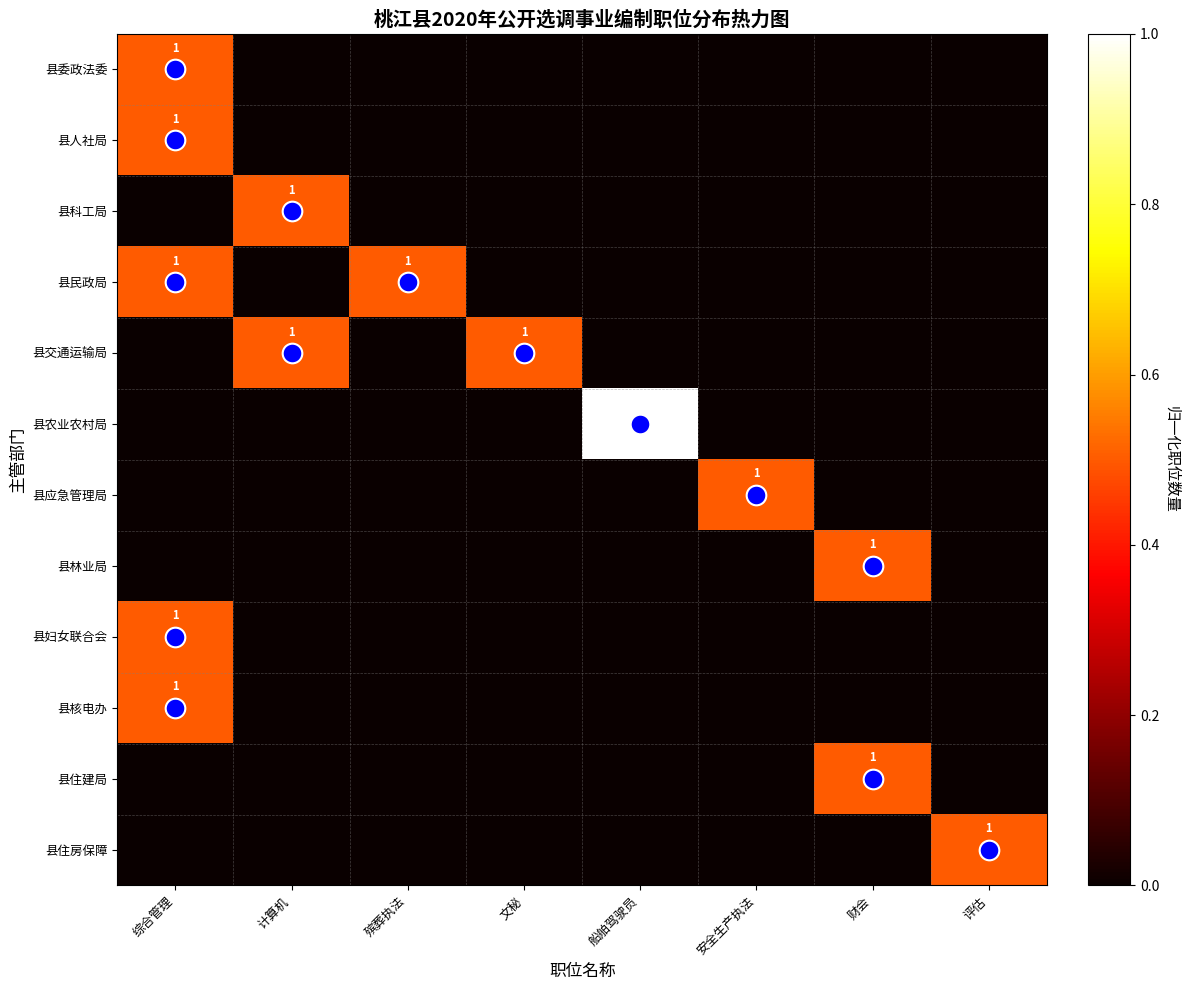

Rank the series by their maximum value, from lowest to highest.

县委政法委, 县人社局, 县科工局, 县民政局, 县交通运输局, 县应急管理局, 县林业局, 县妇女联合会, 县核电办, 县住建局, 县住房保障, 县农业农村局